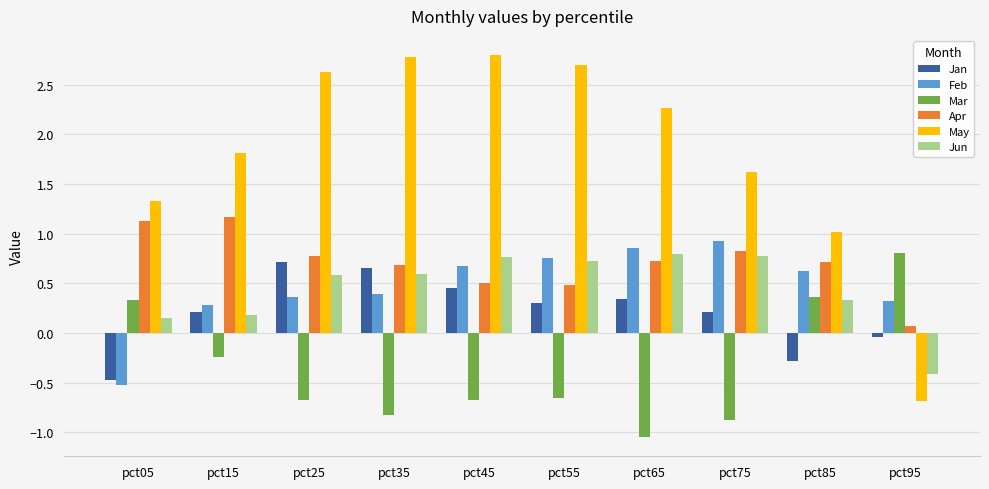

What is the difference between the second highest and second lowest values in the Jun series?

0.6